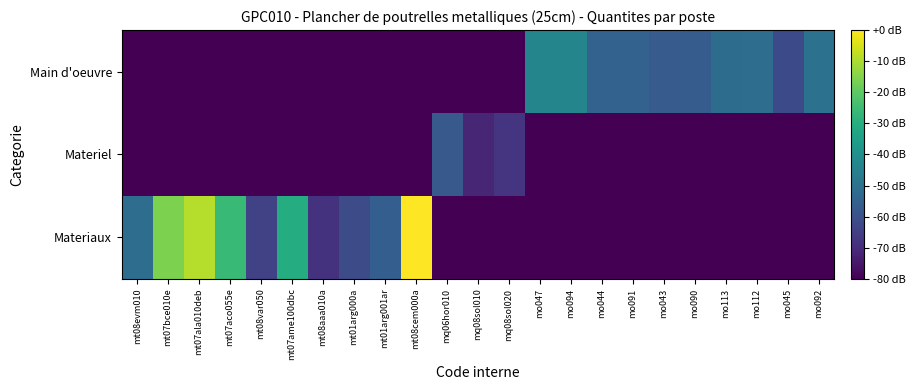

Which label corresponds to the smallest value in the chart?

mq06hor010